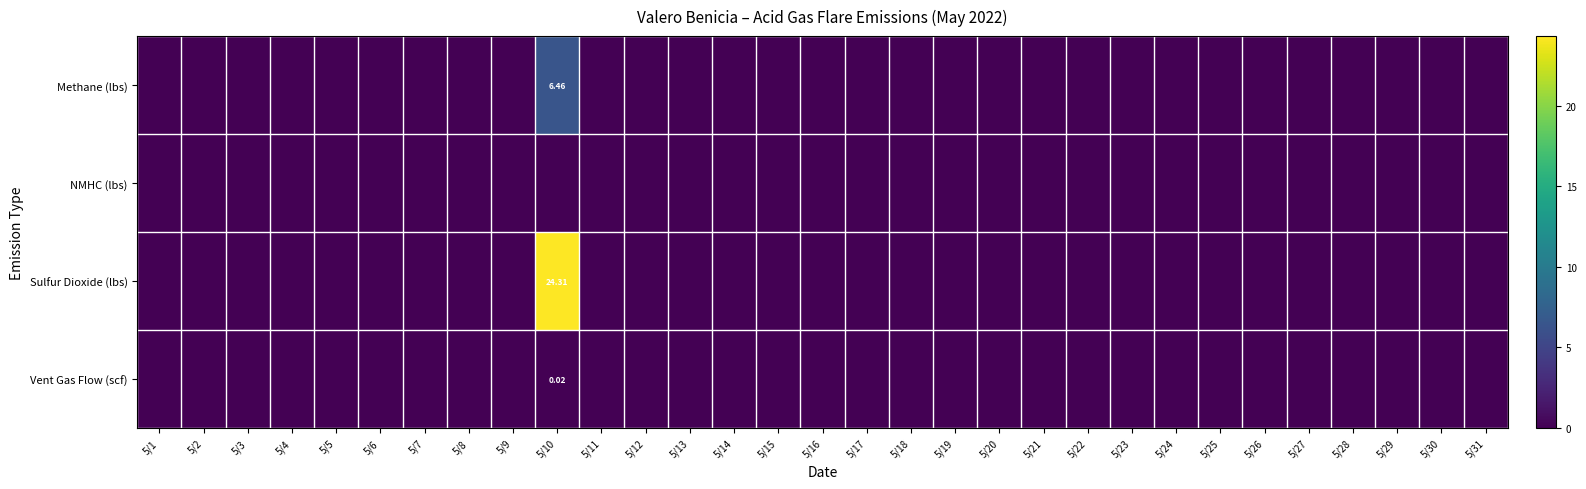

List the series in order of their peak value, highest first.

Sulfur Dioxide (lbs), Methane (lbs), Vent Gas Flow (scf), NMHC (lbs)